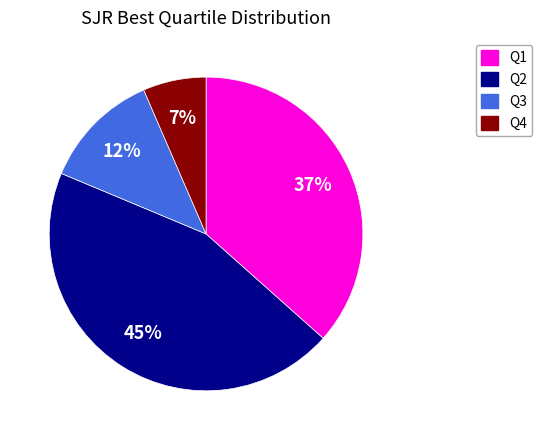

Is it true that Q4 is 7% of the pie?

True